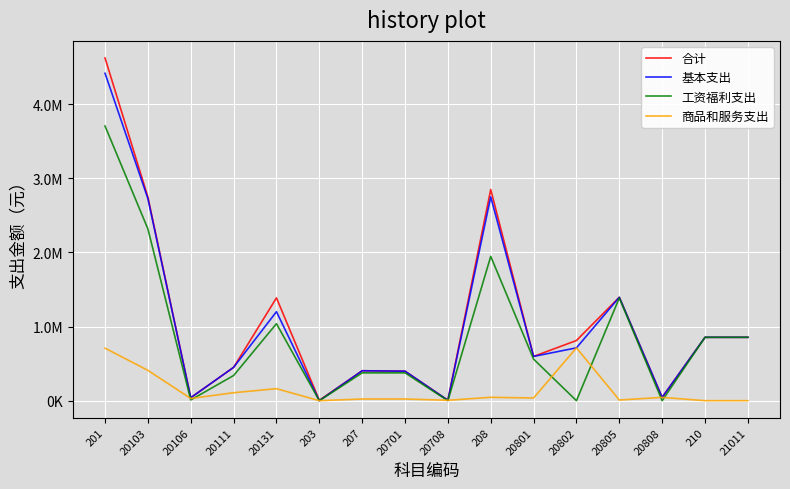

Does the chart have visible grid lines?

Yes